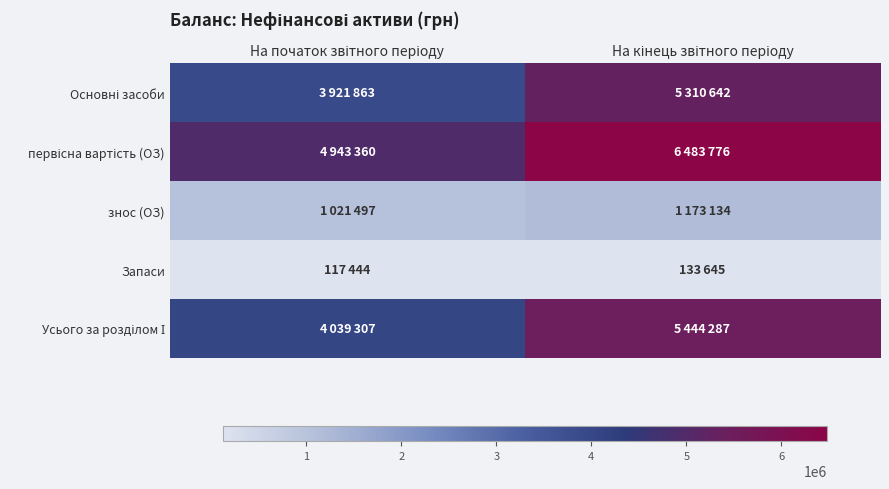

Count the number of data series in this chart.

5